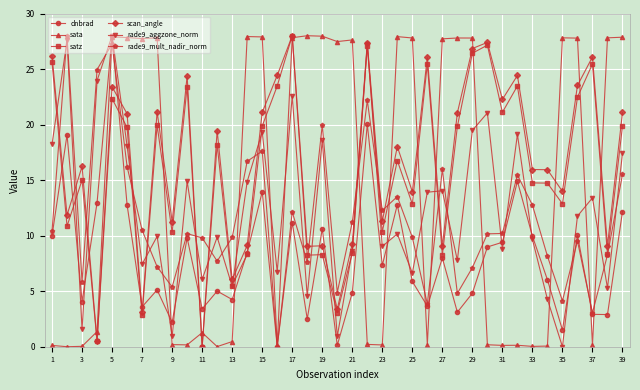

Does the chart have visible grid lines?

Yes